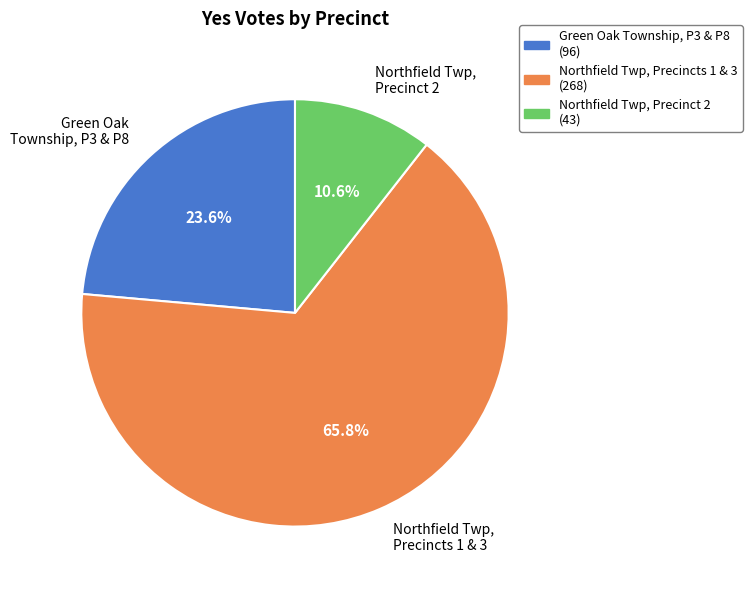

What percentage do Northfield Twp, Precincts 1 & 3 and Green Oak Township, P3 & P8 together represent?

89.4%